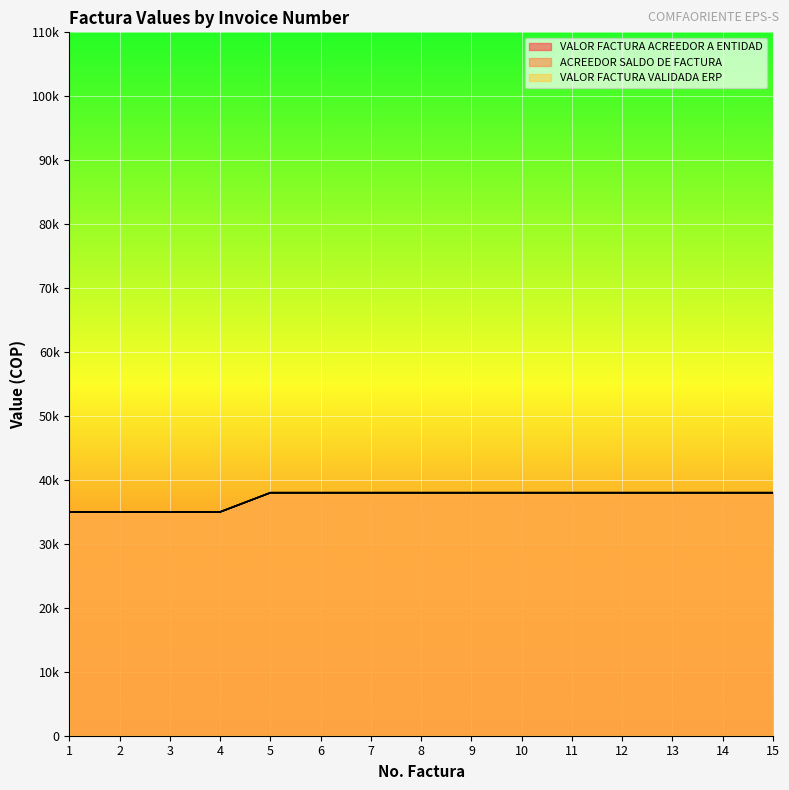

Reading right to left, what are all the values shown in this chart?

VALOR FACTURA ACREEDOR A ENTIDAD: 38000	38000	38000	38000	38000	38000	38000	38000	38000	38000	38000	35000	35000	35000	35000
ACREEDOR SALDO DE FACTURA: 38000	38000	38000	38000	38000	38000	38000	38000	38000	38000	38000	35000	35000	35000	35000
VALOR FACTURA VALIDADA ERP: 38000	38000	38000	38000	38000	38000	38000	38000	38000	38000	38000	35000	35000	35000	35000